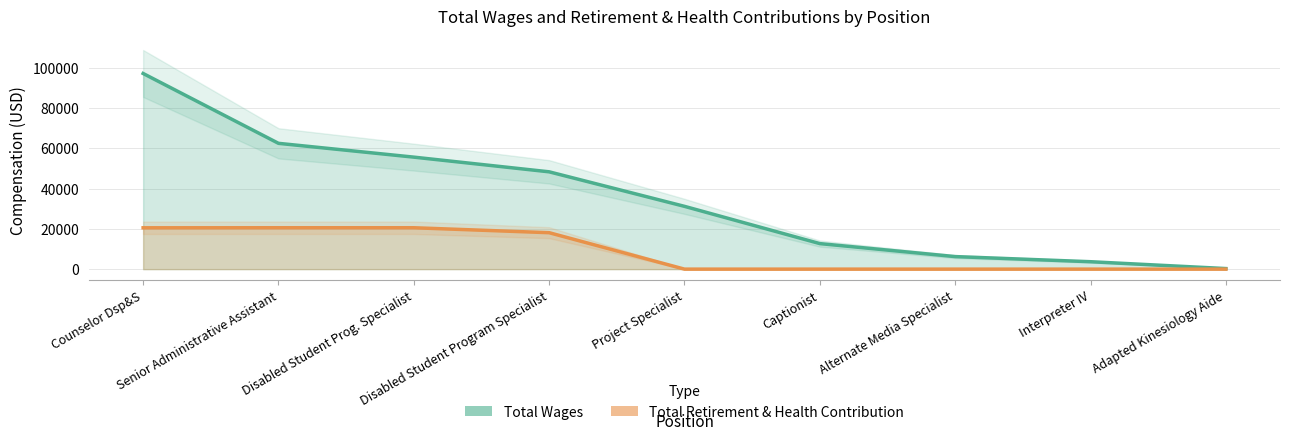

How many series are shown in this chart?

2